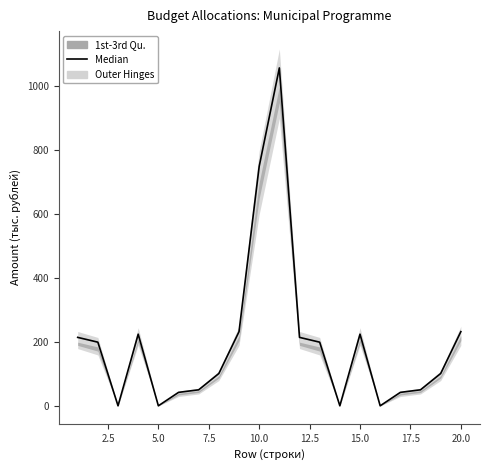

How many points are lower than both their immediate neighbors (excluding endpoints)?

4